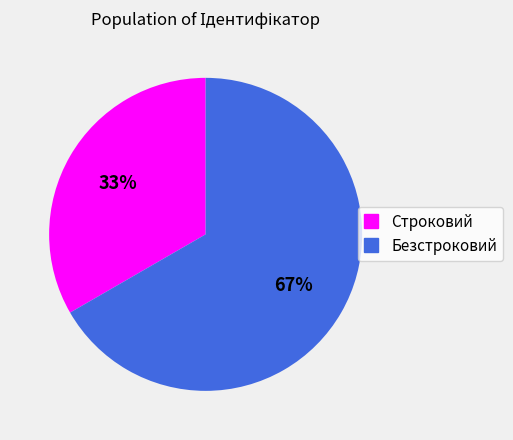

Between Строковий and Безстроковий, which is larger?

Безстроковий